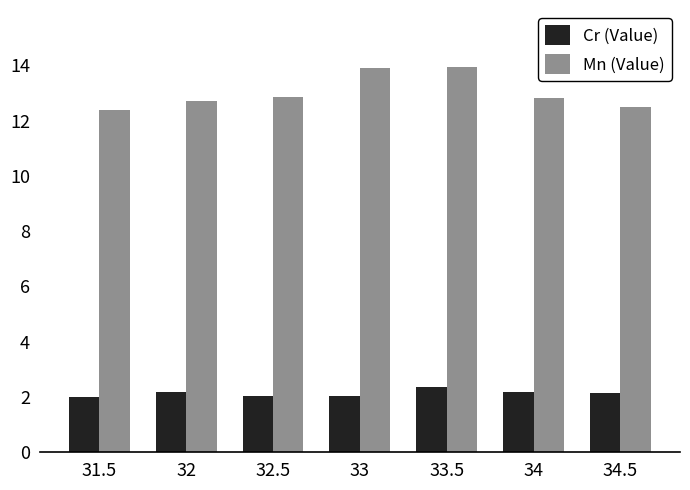

How many data points does each series have?

7